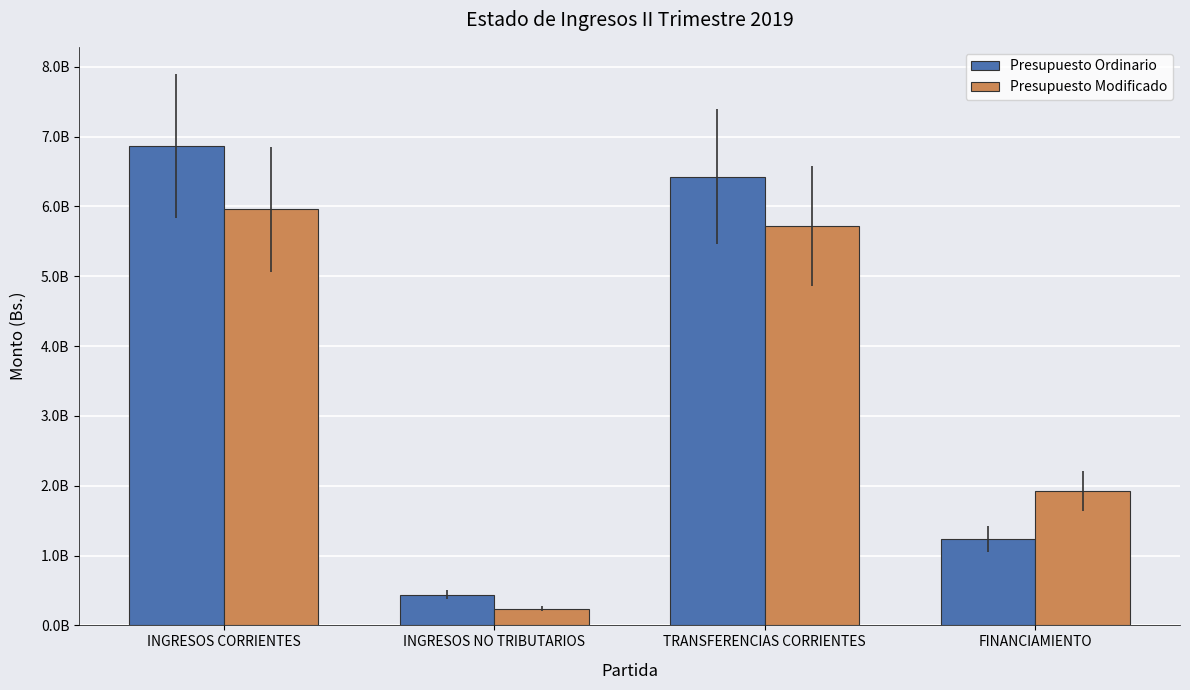

Does the chart contain stacked bars?

No